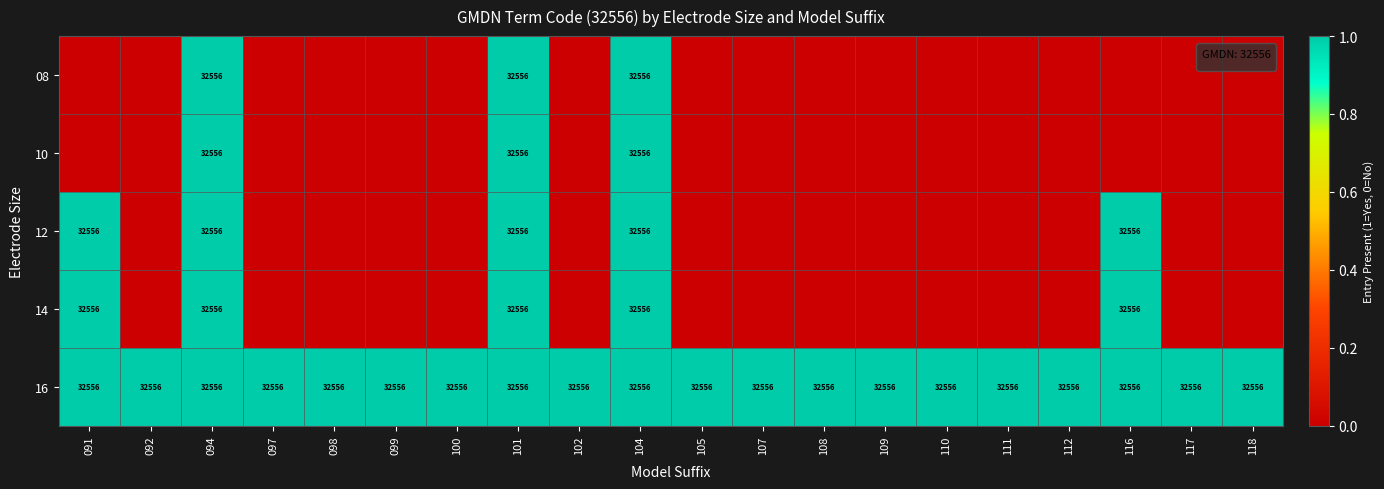

What is the sum of the 12 values at 091 and 116?

65112